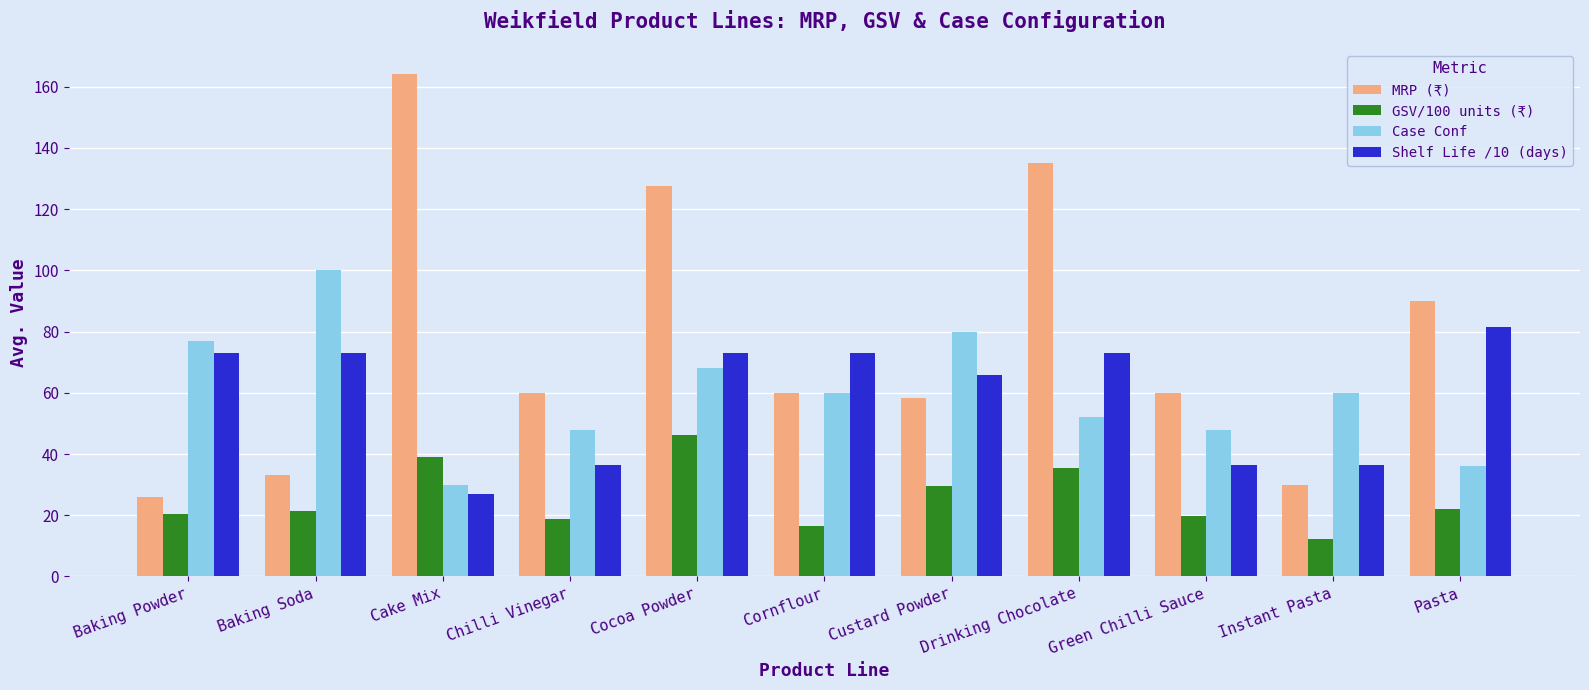

The MRP (₹) series shows 14.1 at Custard Powder. True or false?

False